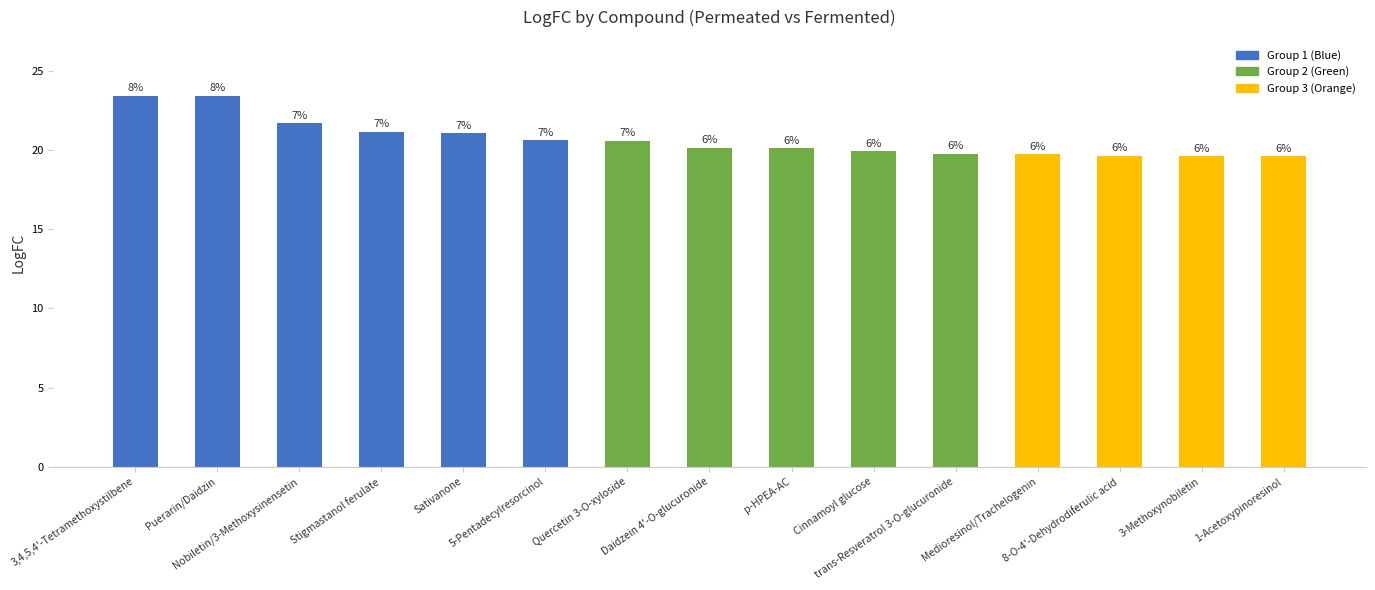

How many bars are there in total?

15